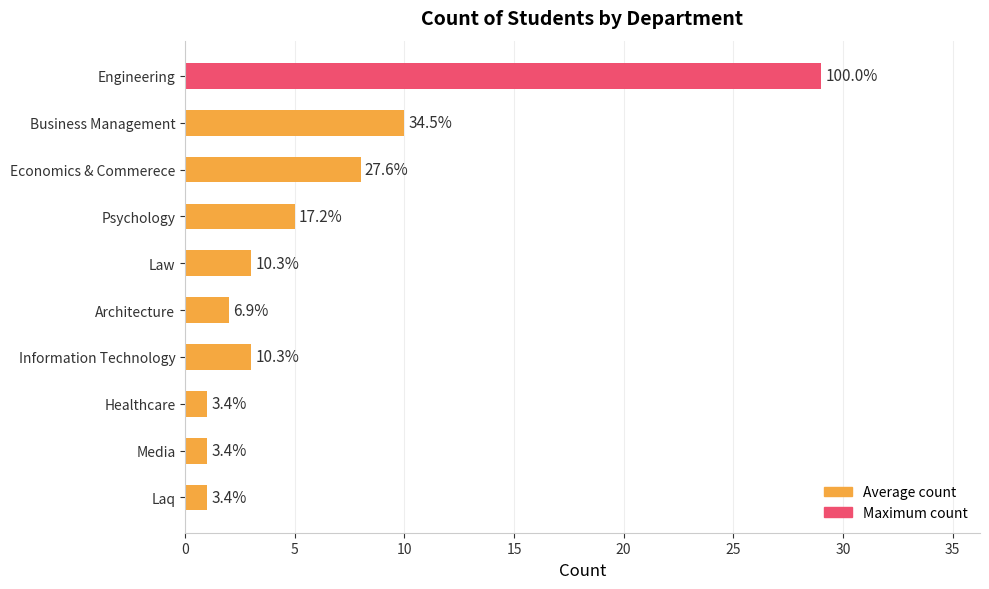

What is the difference between the maximum and minimum values?

28